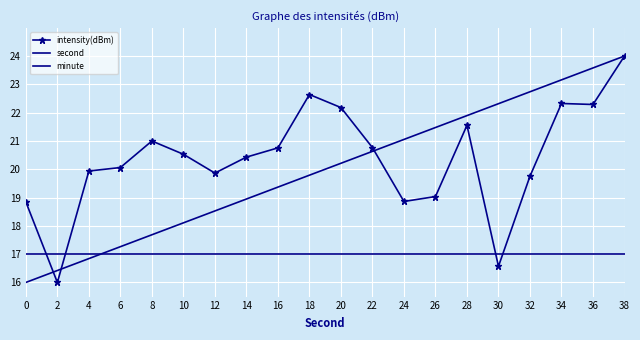

How many categories are shown in the chart?

20